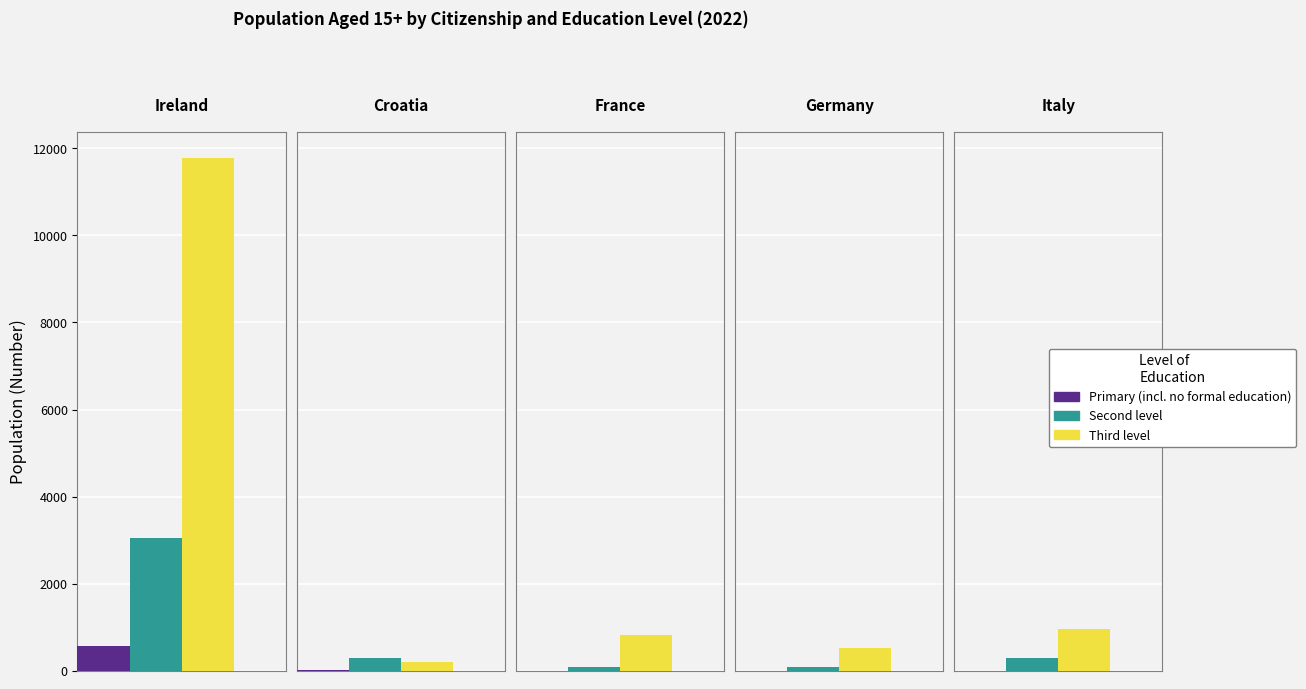

Are the bars grouped side by side (vs. stacked)?

Yes